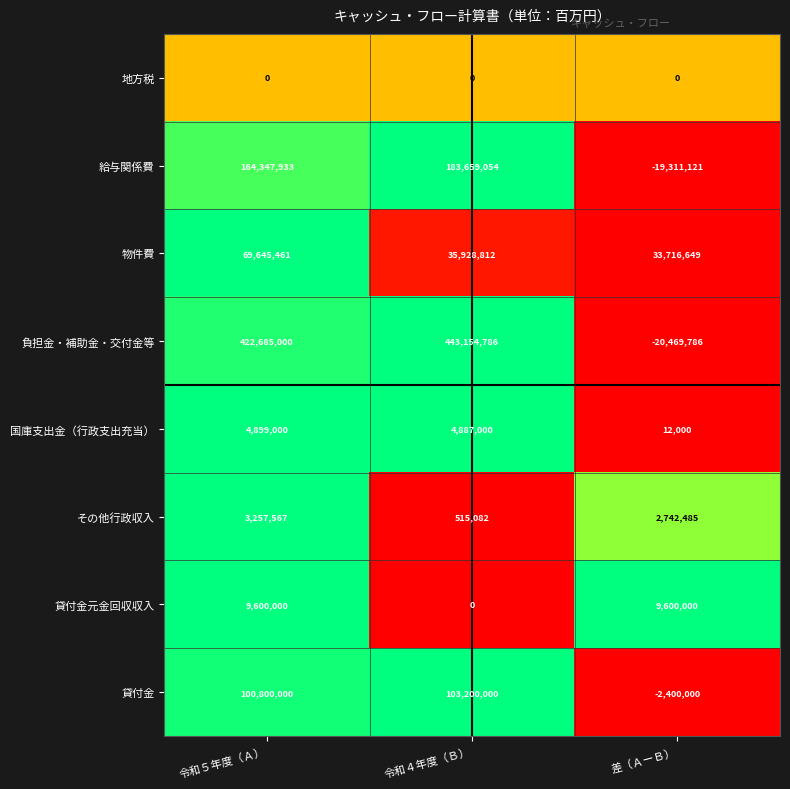

At how many categories does at least one series exceed 0?

3